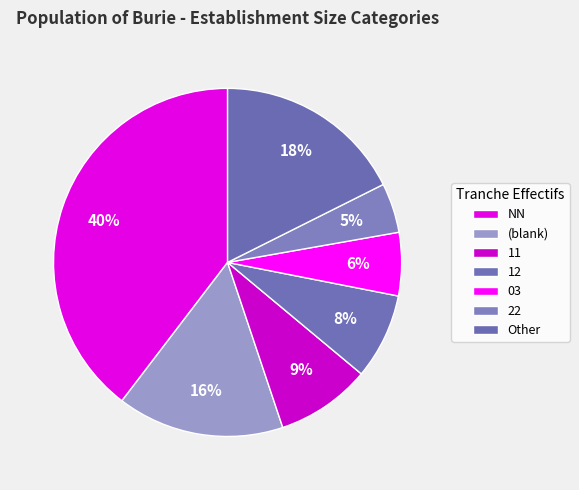

Count the number of slices in the pie.

7